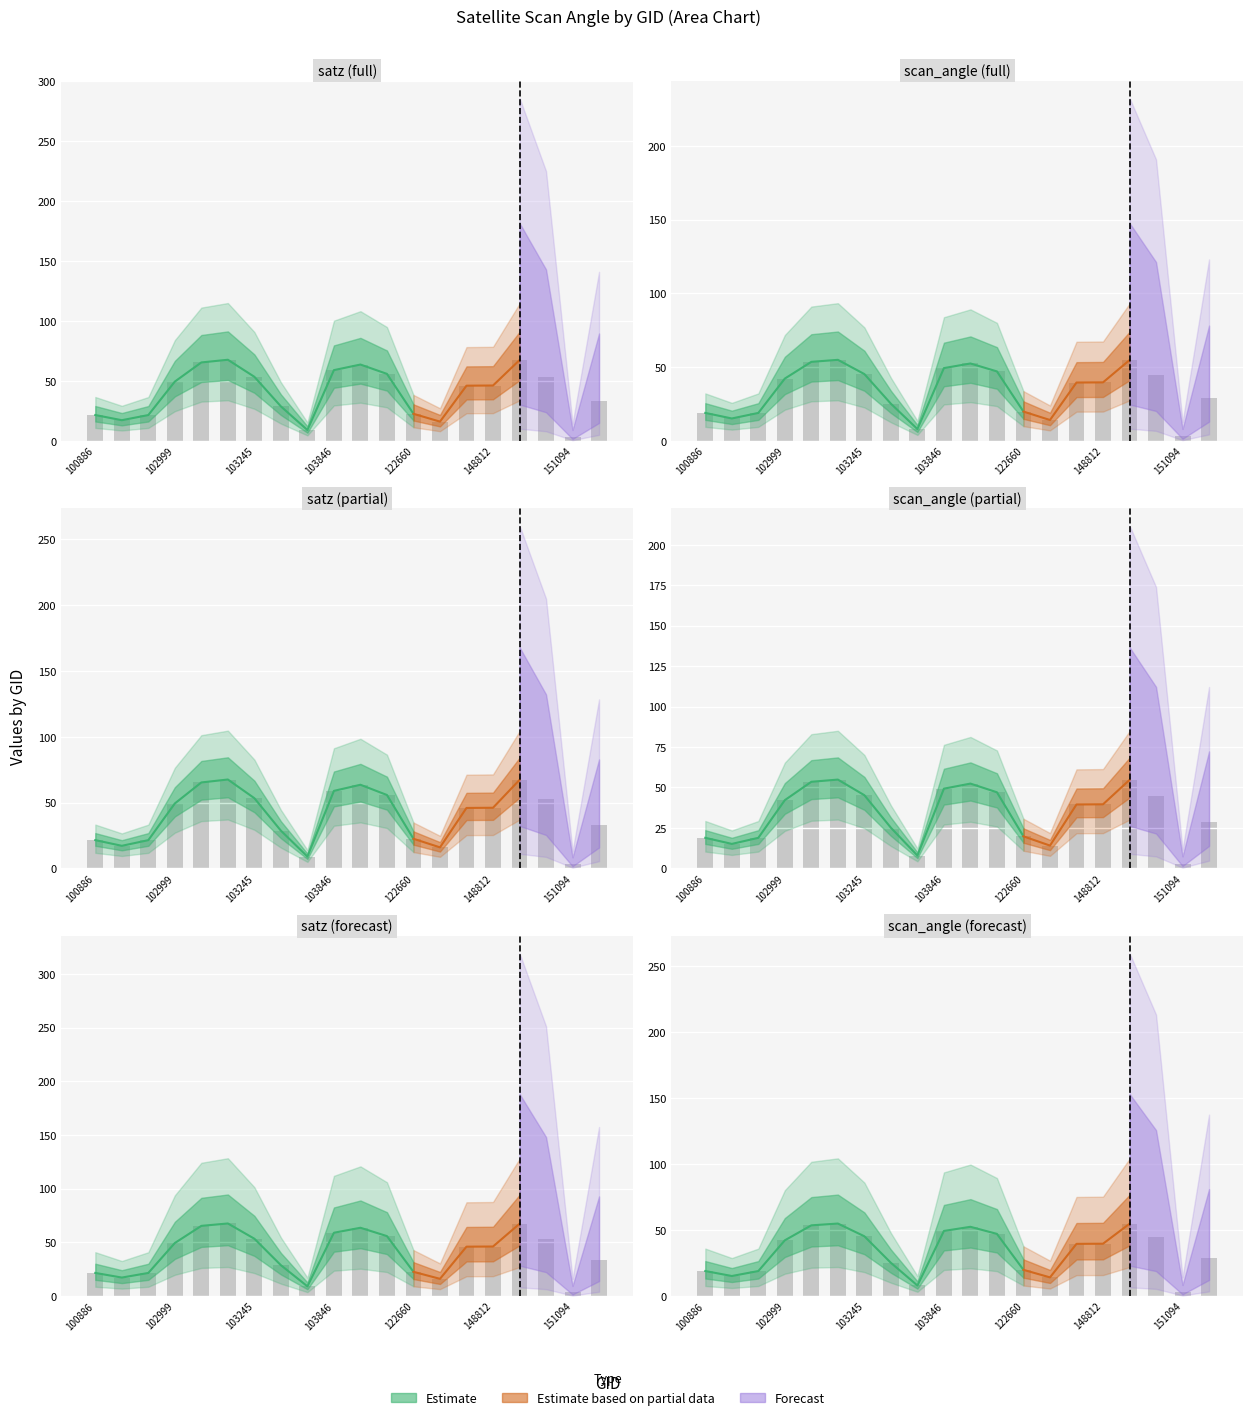

True or false: scan_angle has a value of 64.6 at 149787.

False